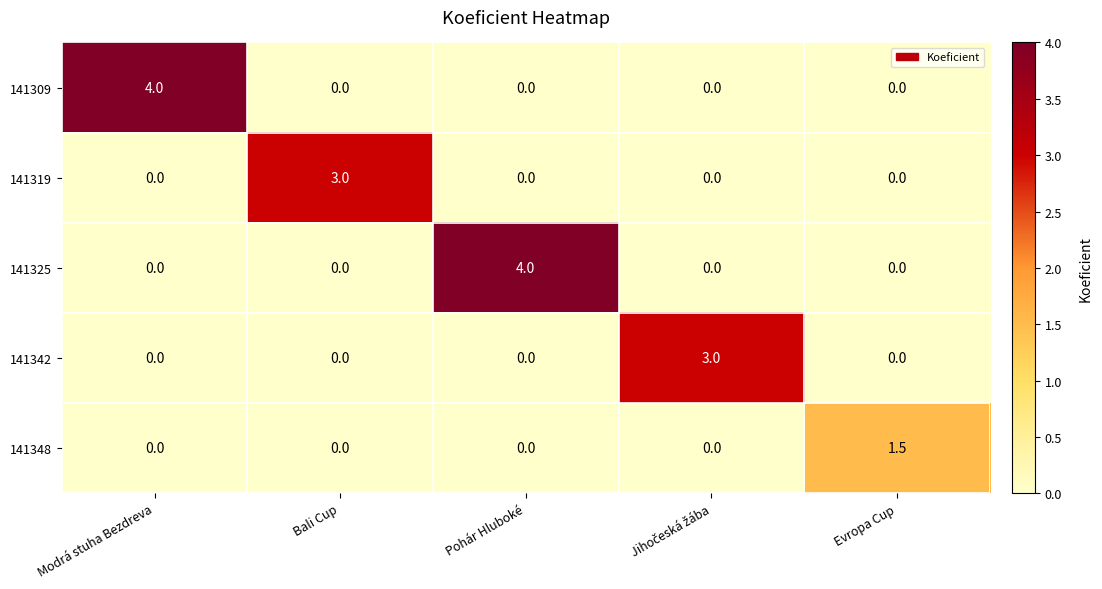

What is the difference between the 141325 values at Evropa Cup and Pohár Hluboké?

4.0